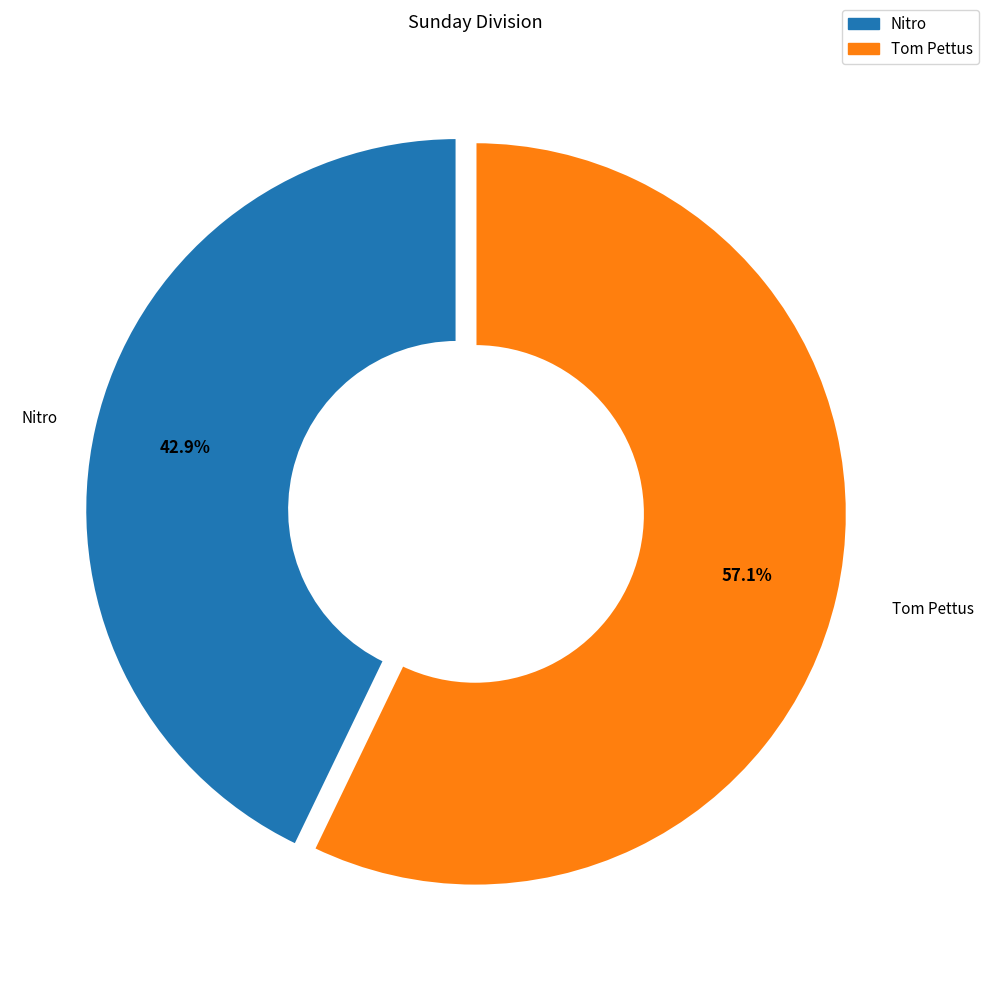

Which slice is the largest?

Tom Pettus